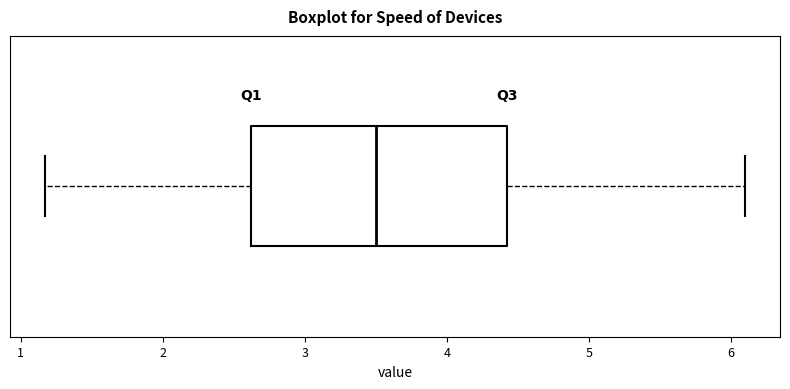

Transcribe this box plot: give where the median line is, the range the box spans, and where the two whiskers end, as read against the x-axis. The values are not printed on the chart, so give them approximately, as read against the axis.

median 3.5, box 2.6 to 4.4, whiskers 1.2 to 6.1